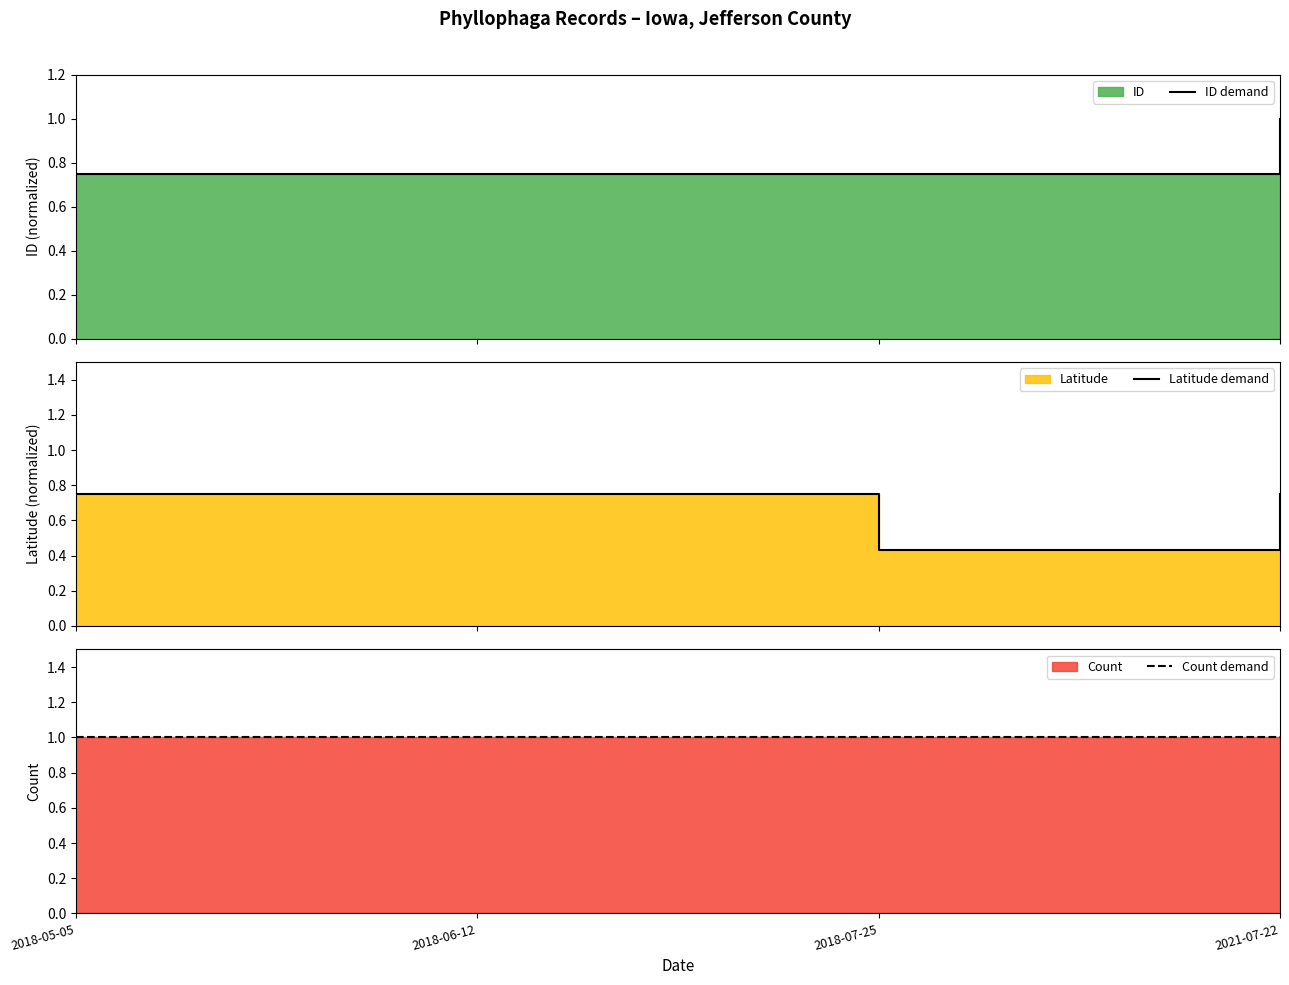

Reading left to right, list all the values displayed in this chart.

ID demand: 2018-05-05=0.7	2018-06-12=0.7	2018-07-25=0.7	2021-07-22=1.0
Latitude demand: 2018-05-05=0.8	2018-06-12=0.8	2018-07-25=0.4	2021-07-22=0.8
Count demand: 2018-05-05=1.0	2018-06-12=1.0	2018-07-25=1.0	2021-07-22=1.0